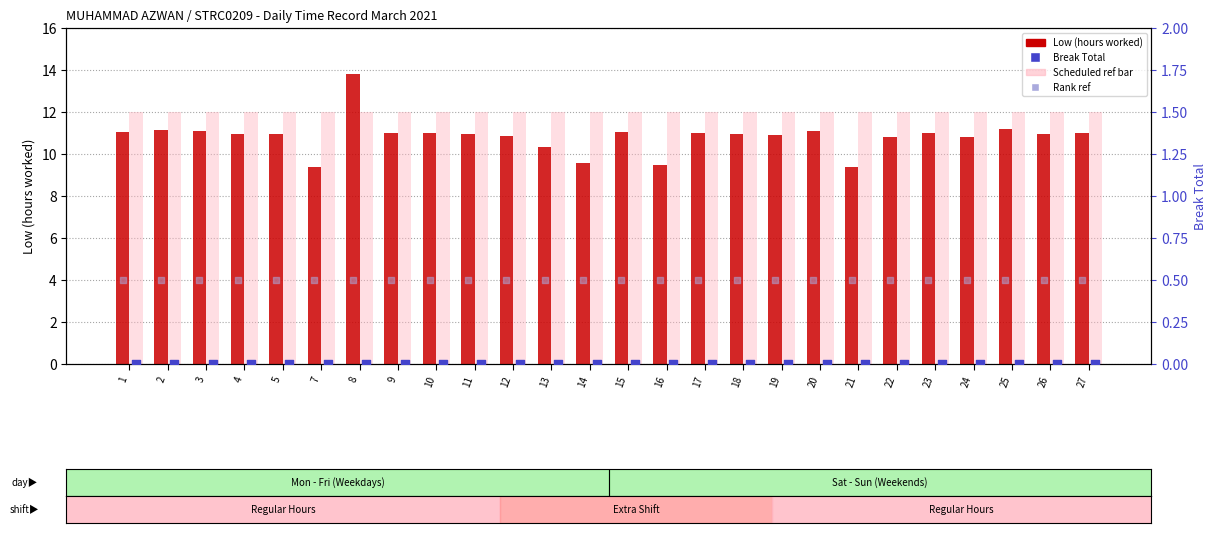

At which category is the sum across all series the highest?

8